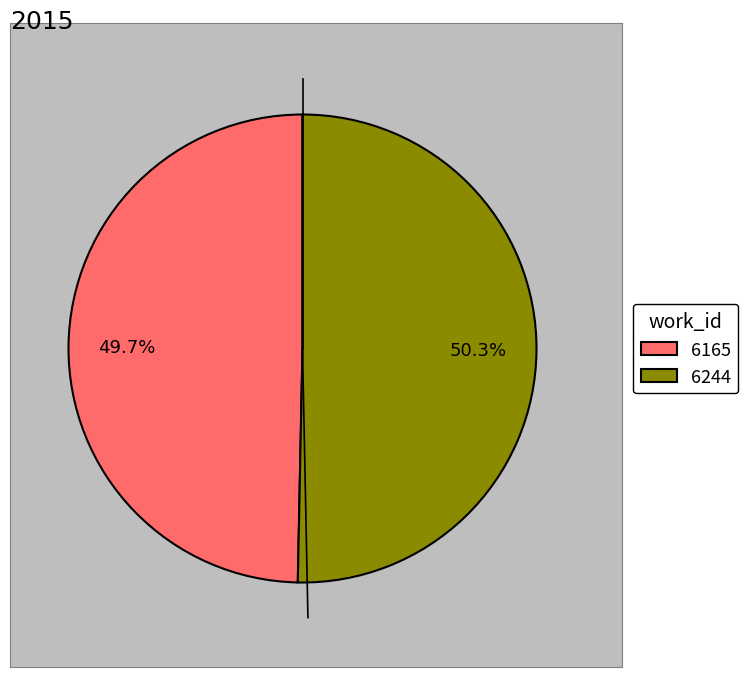

Is 6165 the majority of the pie?

No